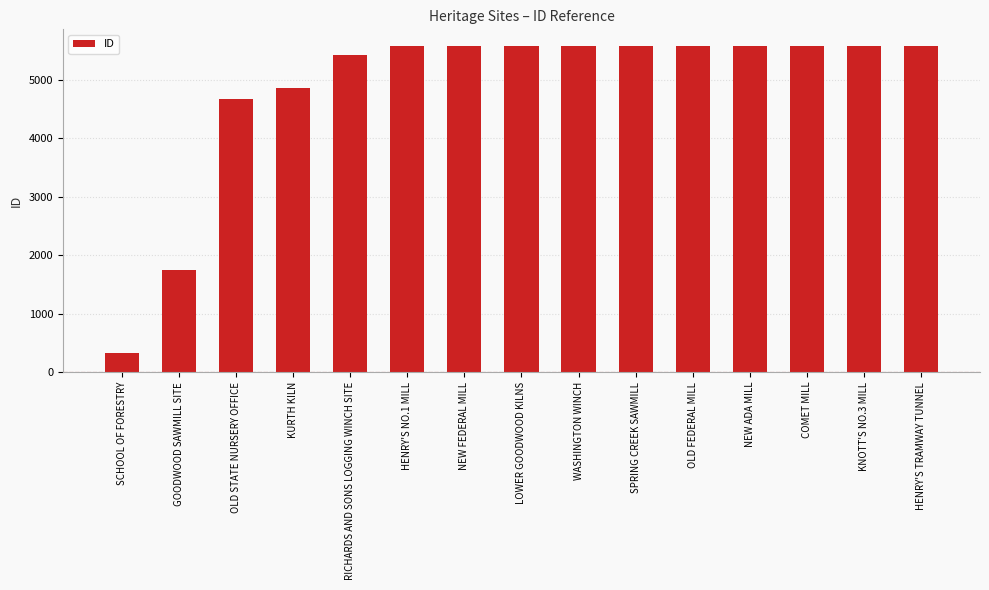

What is the label of the 14th bar from the left?

KNOTT'S NO.3 MILL